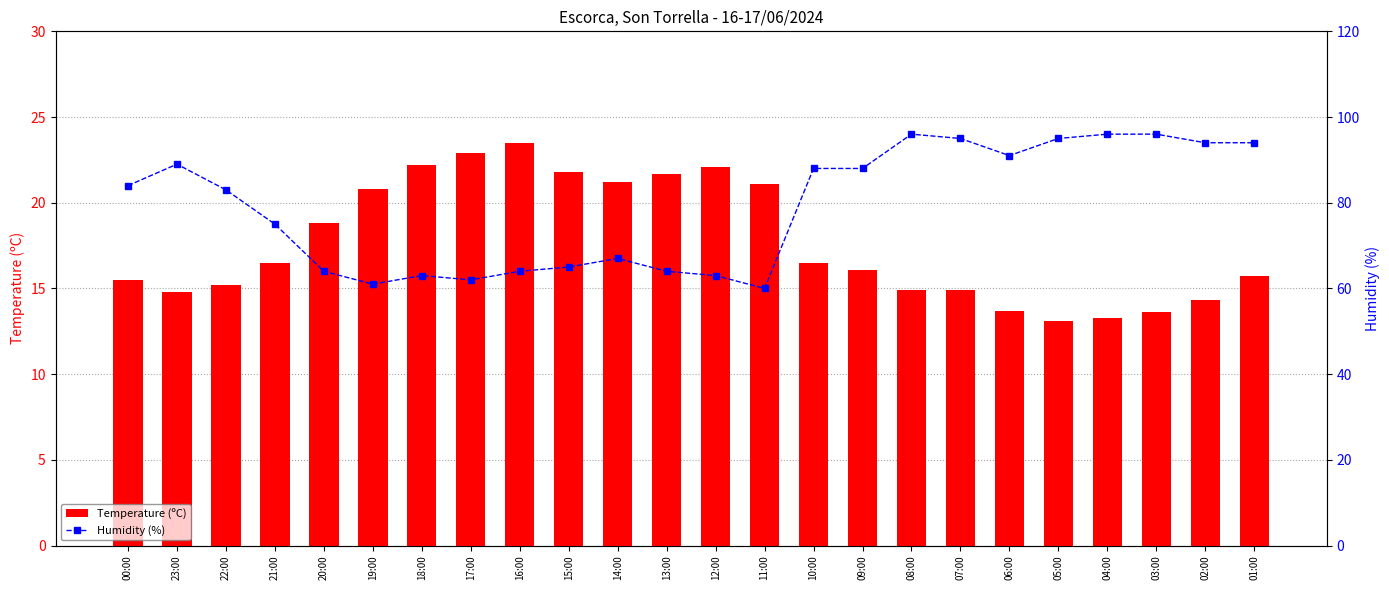

What are all the series names shown in the legend?

Temperature (ºC), Humidity (%)